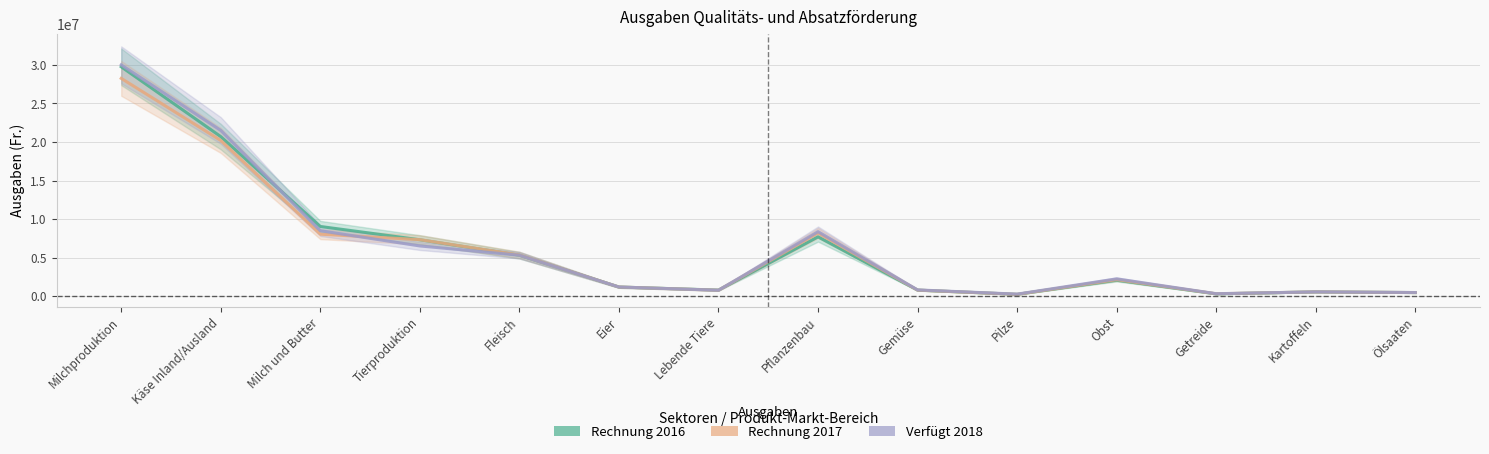

What is the difference between the Verfügt 2018 values at Lebende Tiere and Milch und Butter?

7715000